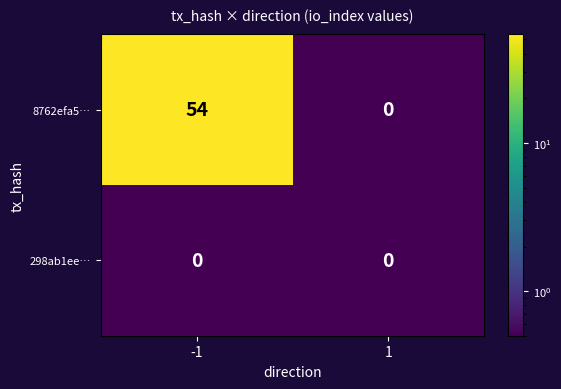

The 8762efa5… series shows 54 at -1. True or false?

True